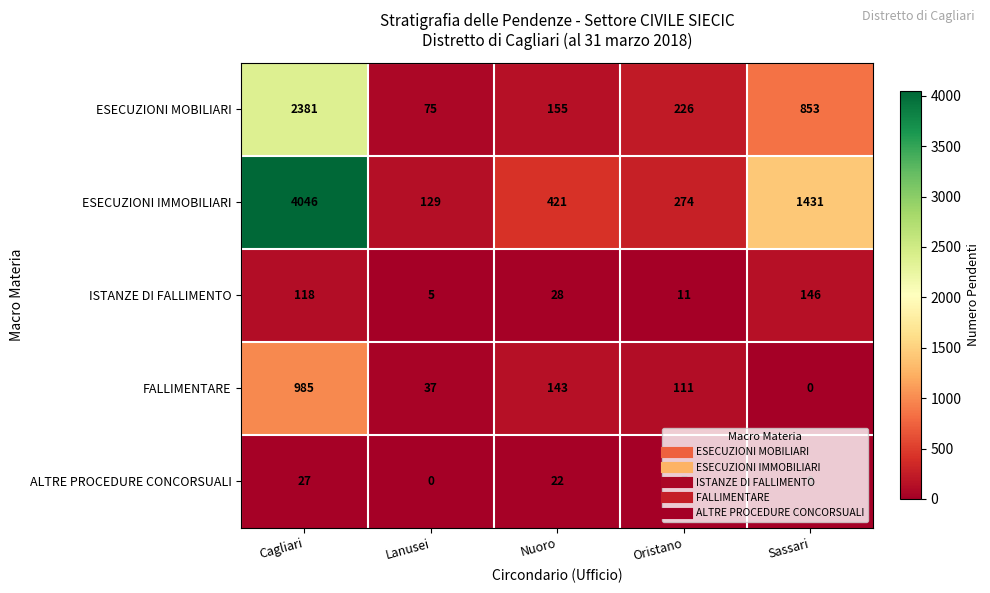

What is the average value of the ESECUZIONI MOBILIARI series?

738